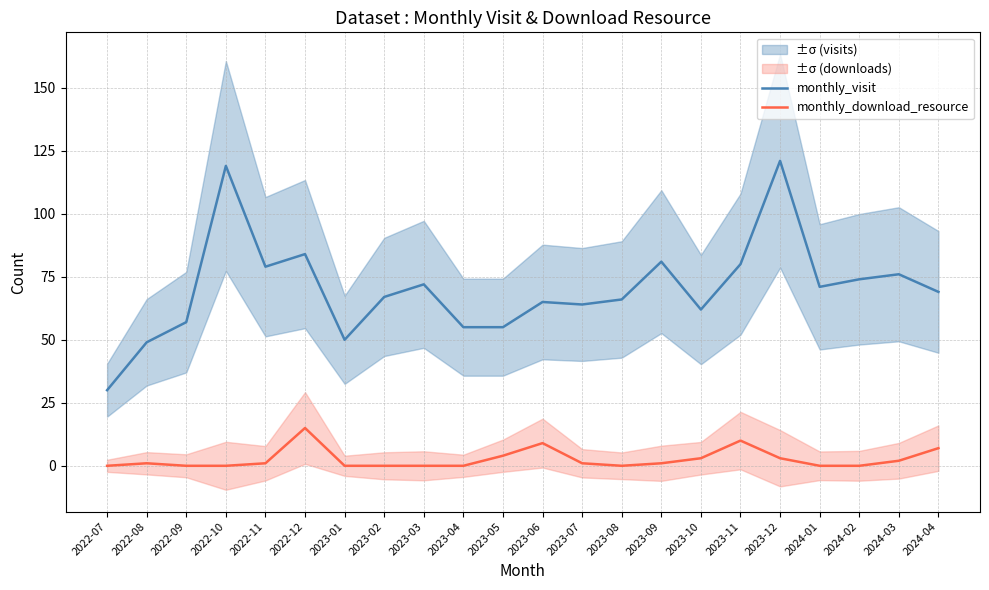

True or false: monthly_visit and monthly_download_resource cross at least once.

False